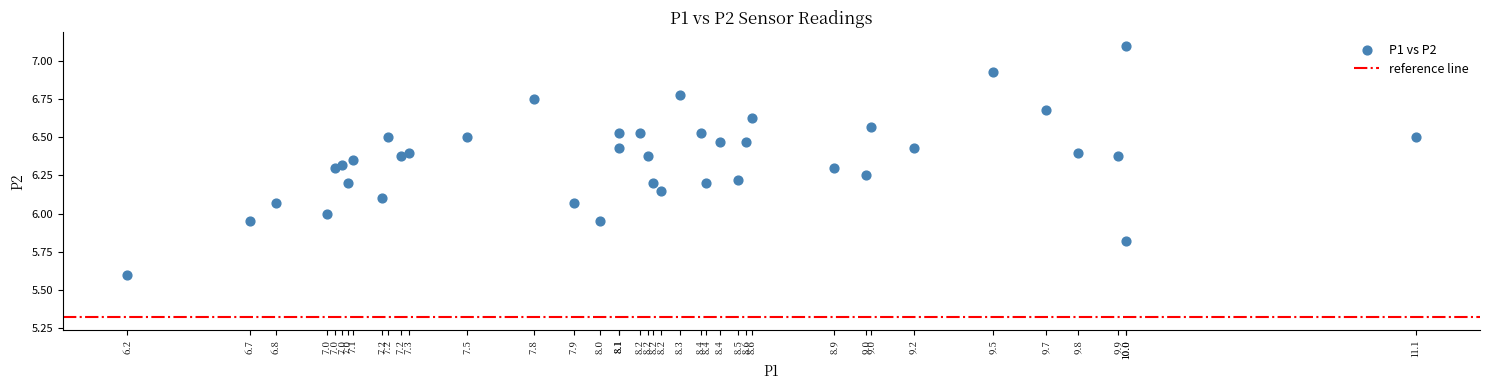

What is the range of X values (max minus min)?

4.9